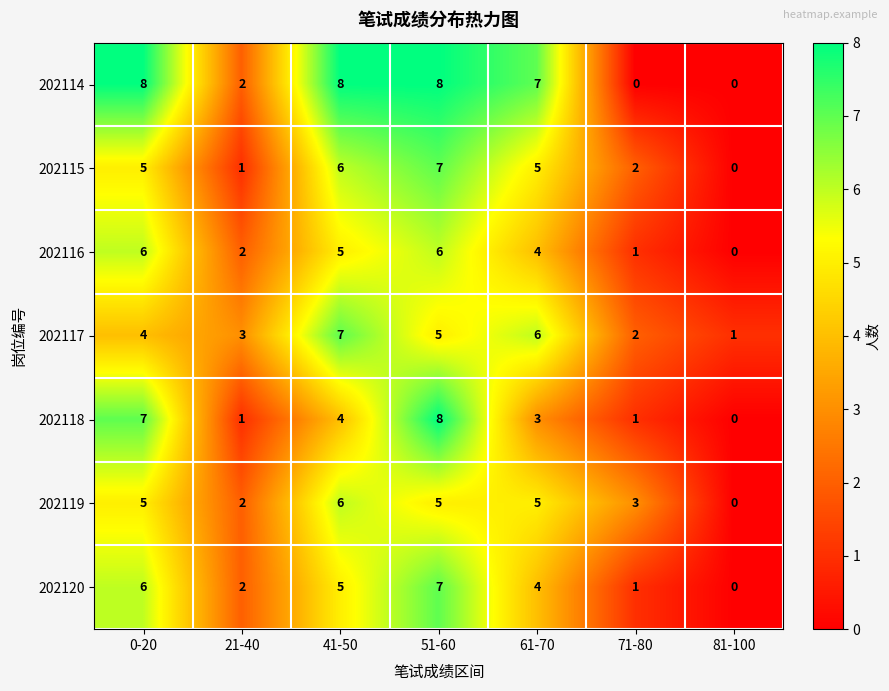

The 202117 series shows 0 at 81-100. True or false?

False